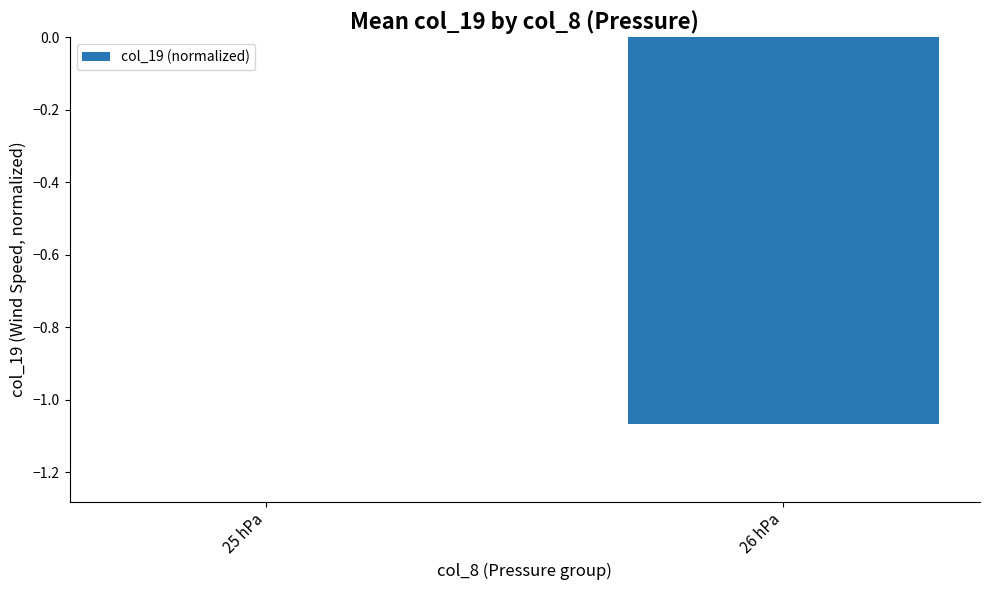

Is it true that the value at 26 hPa is -1.6?

False